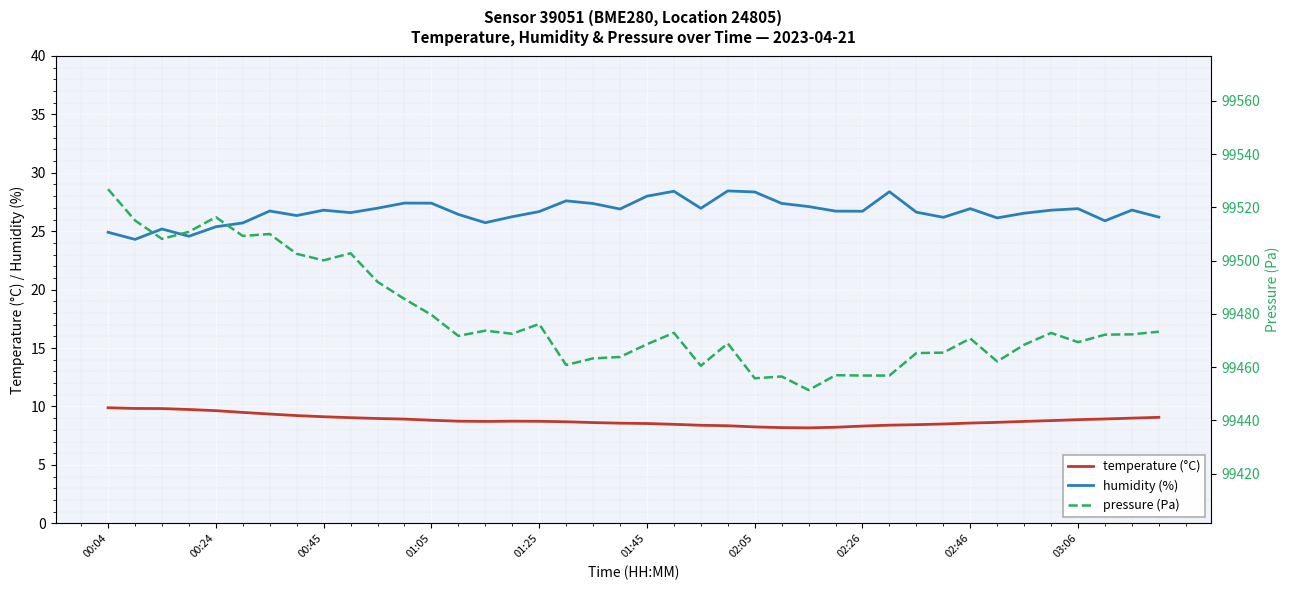

How many interior local valleys does the humidity (%) series have?

11